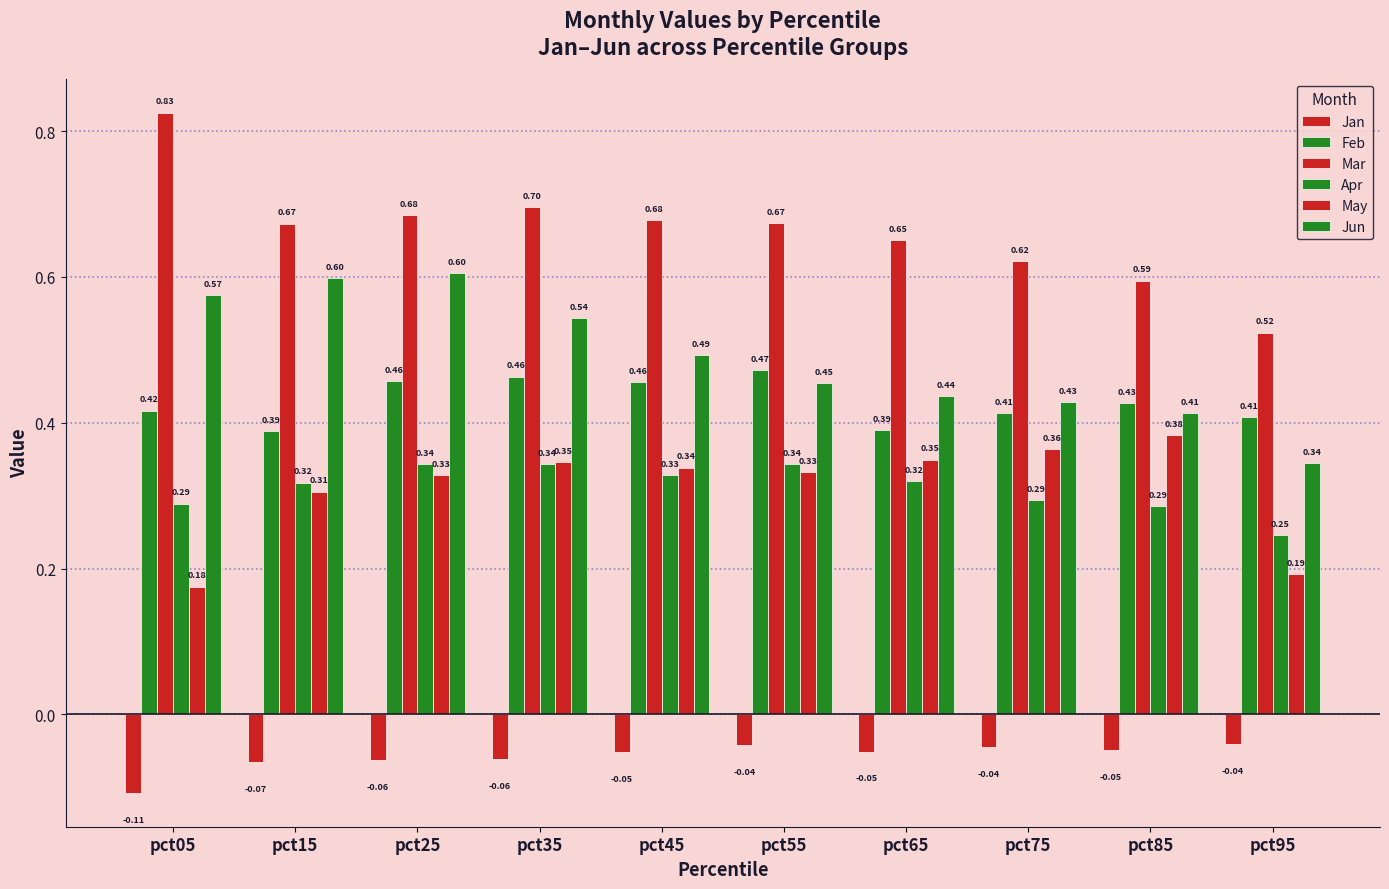

Is the value of Mar at pct65 greater than the value of Jun at pct55?

Yes